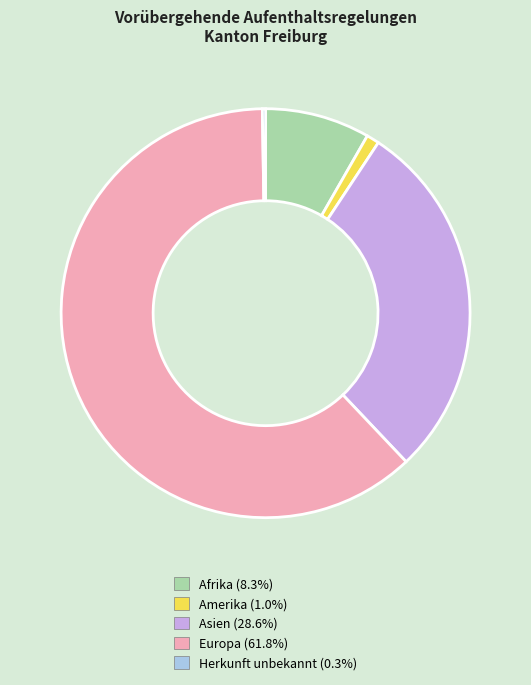

Which category has the biggest portion of the pie?

Europa